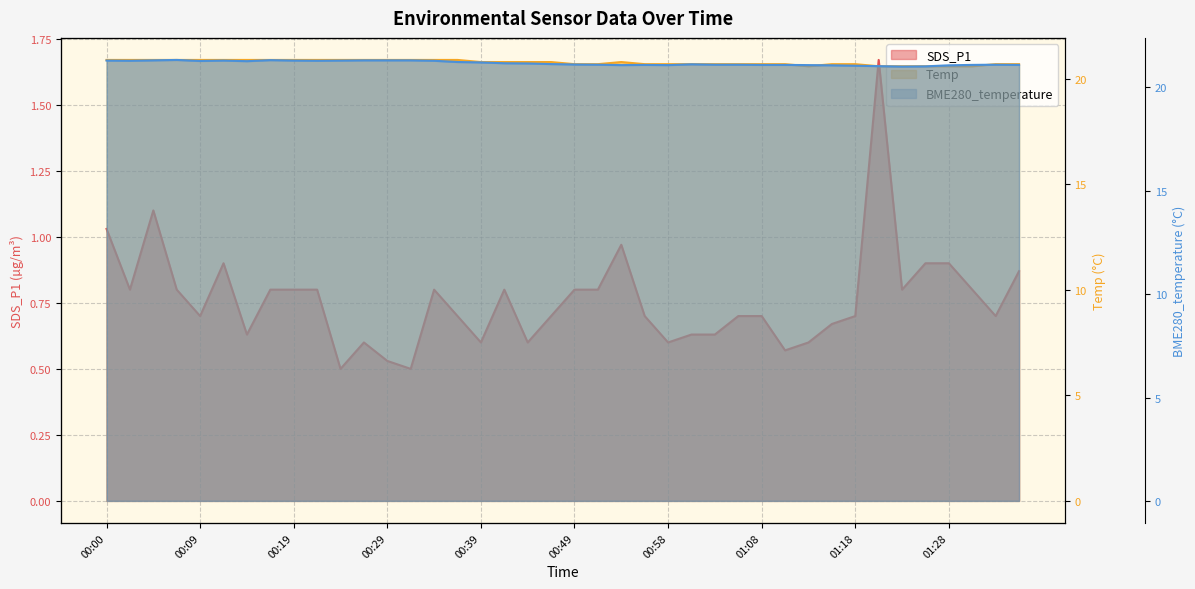

Does the chart display data point markers on the line(s)?

No